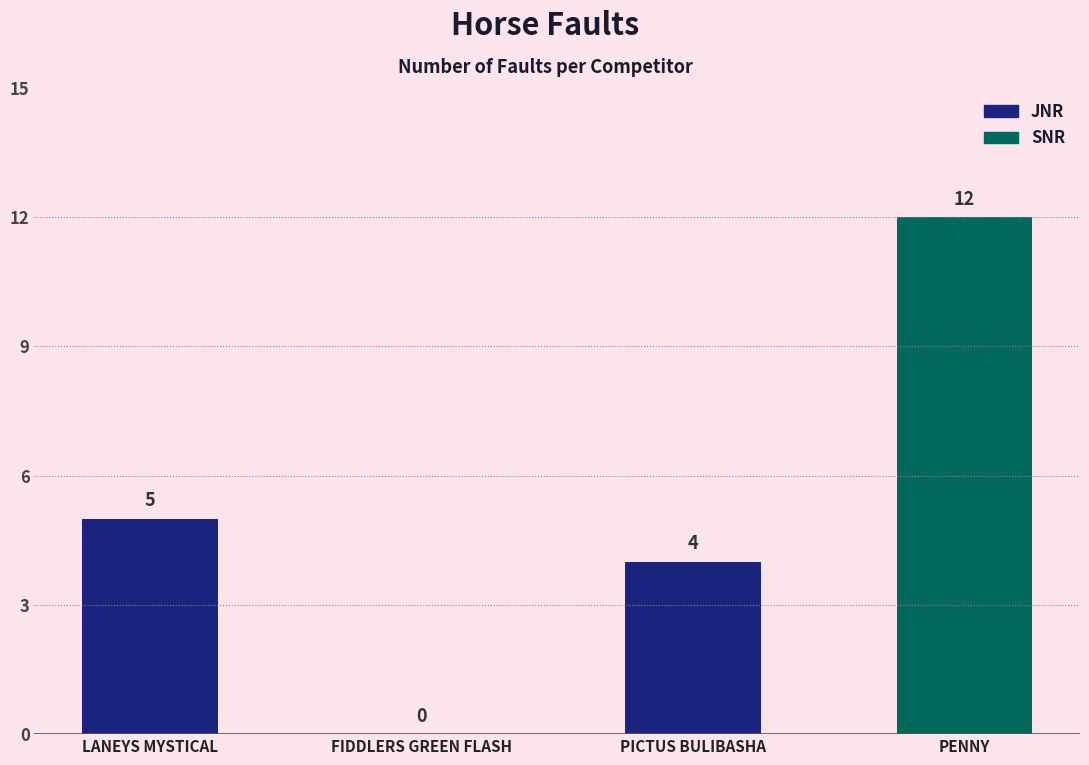

Reading right to left, transcribe all the data shown in this chart.

12	4	0	5